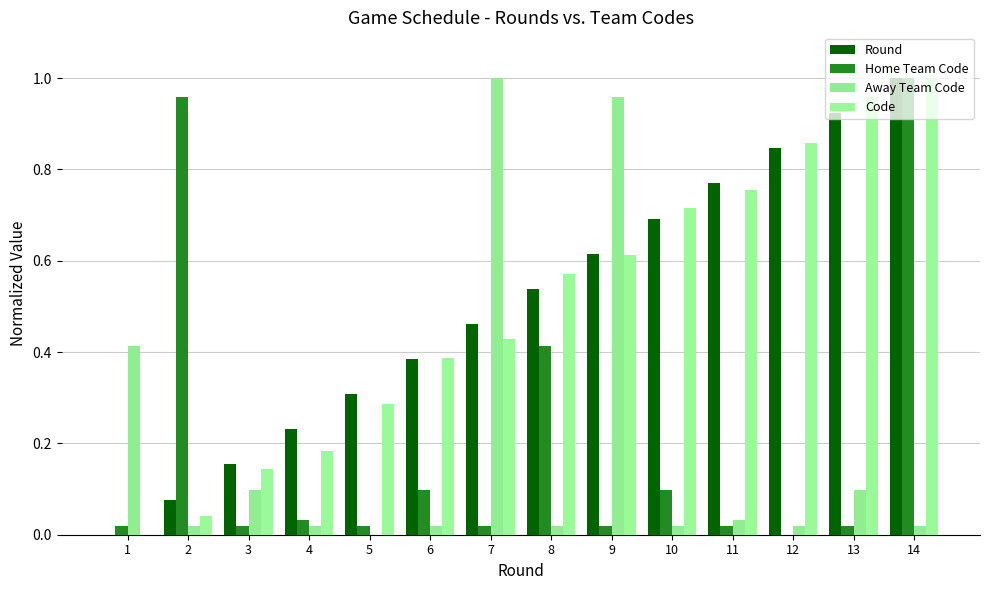

What is the sum of all Round values?

7.0